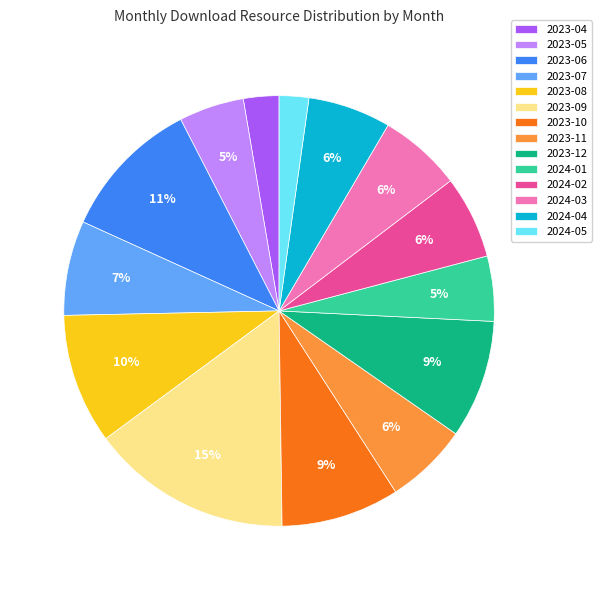

What is the largest slice in the pie chart?

2023-09